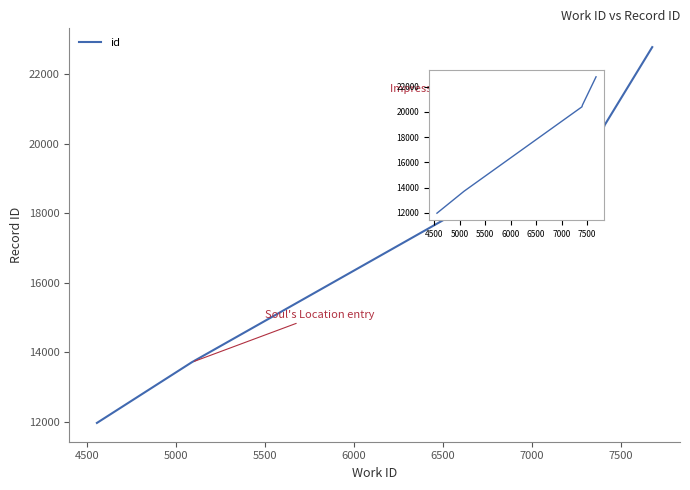

What is the difference between the second highest and minimum values?

8572